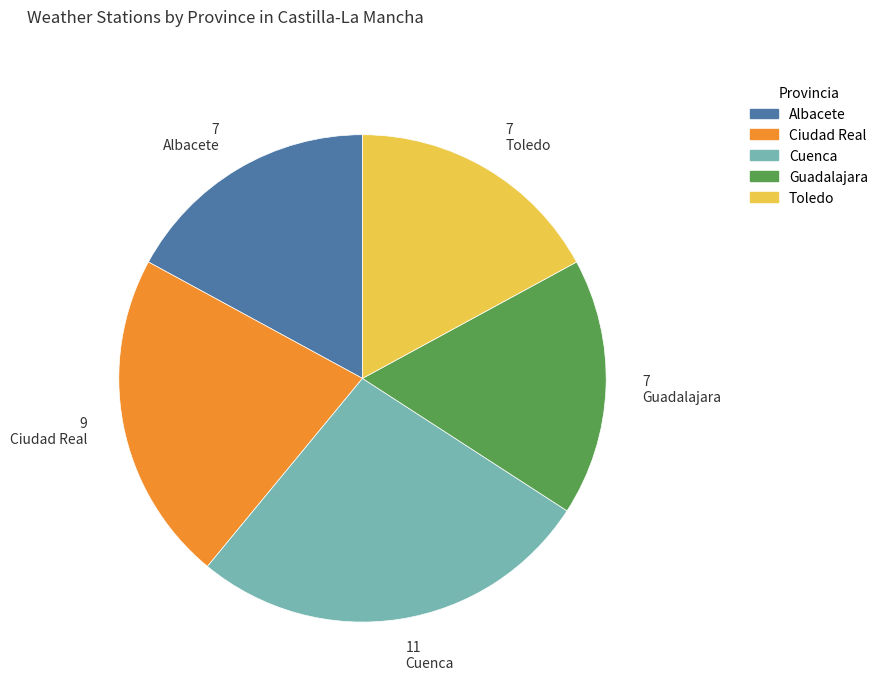

How many segments does this pie chart have?

5